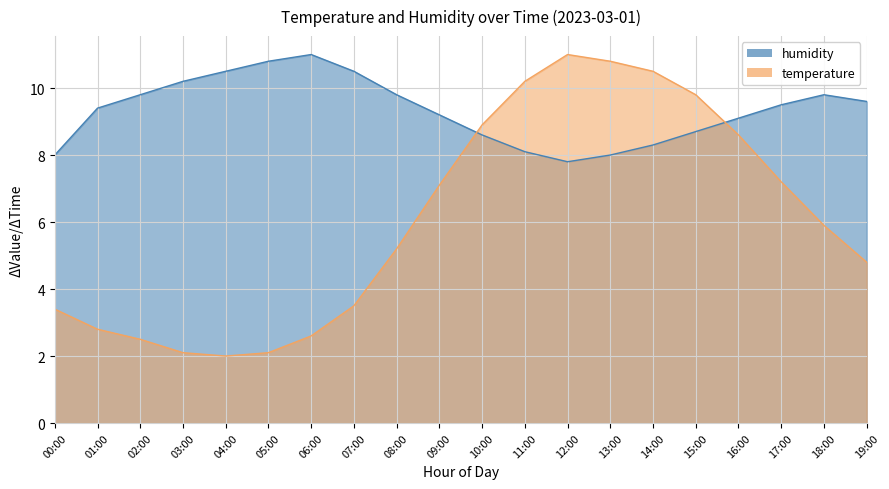

List the series in order of their overall mean, lowest first.

temperature, humidity